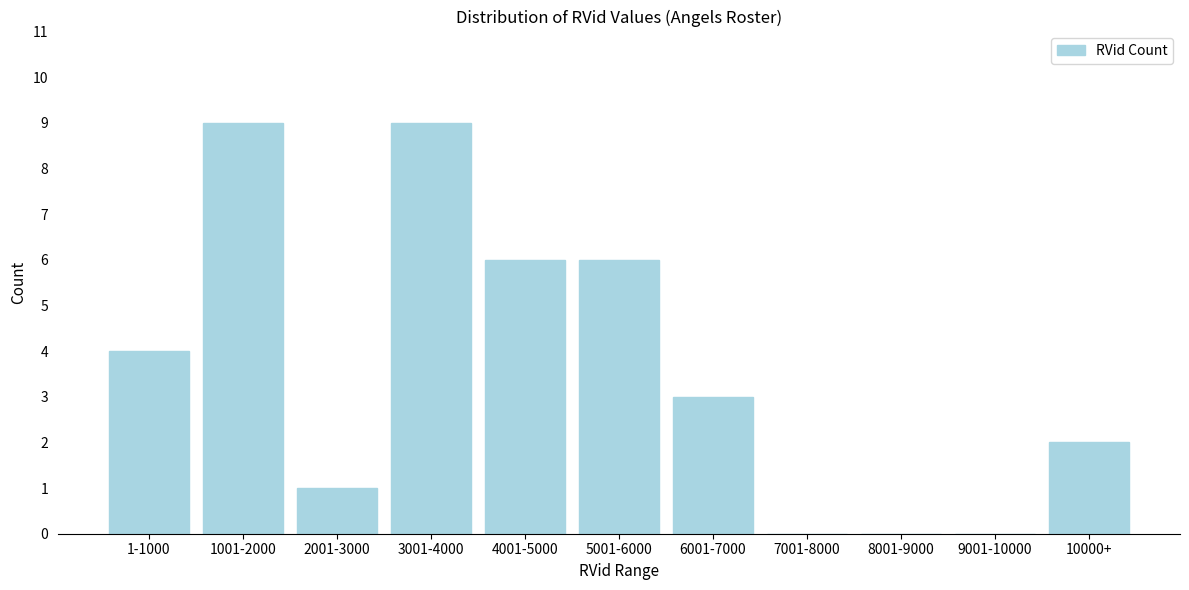

Reading left to right, transcribe all the data shown in this chart.

1-1000=4	1001-2000=9	2001-3000=1	3001-4000=9	4001-5000=6	5001-6000=6	6001-7000=3	7001-8000=0	8001-9000=0	9001-10000=0	10000+=2